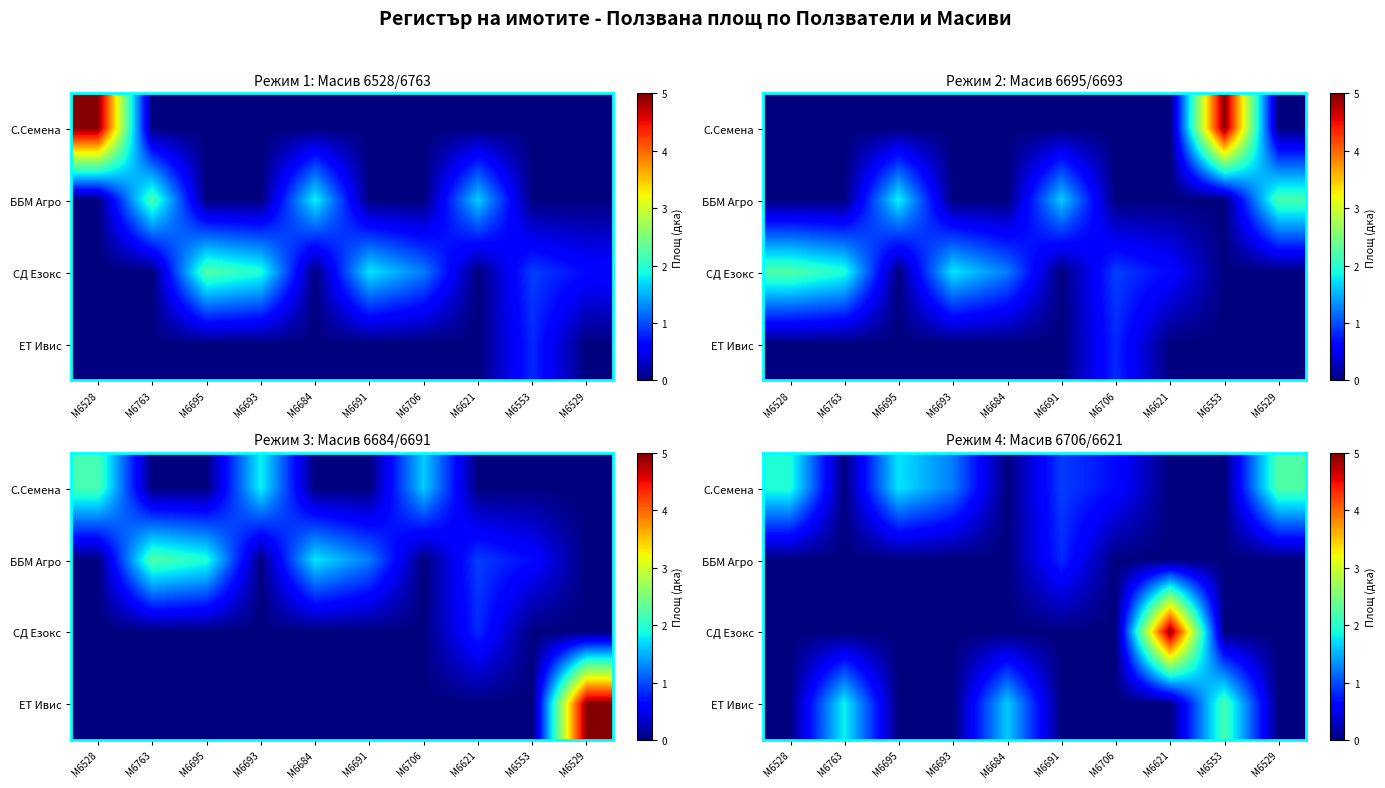

Which series has the largest total across all categories?

С.Семена